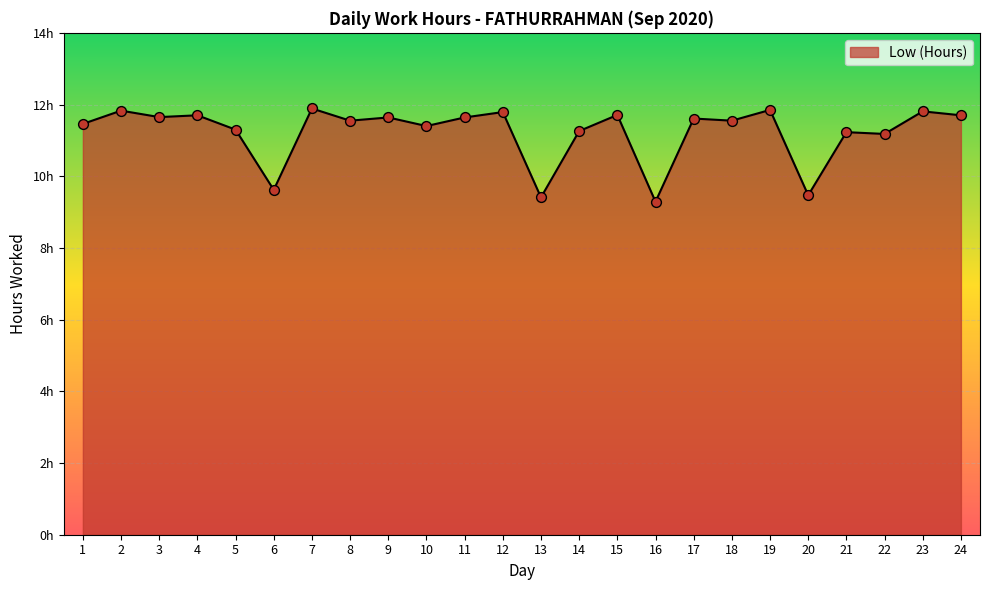

Does the chart have visible grid lines?

Yes